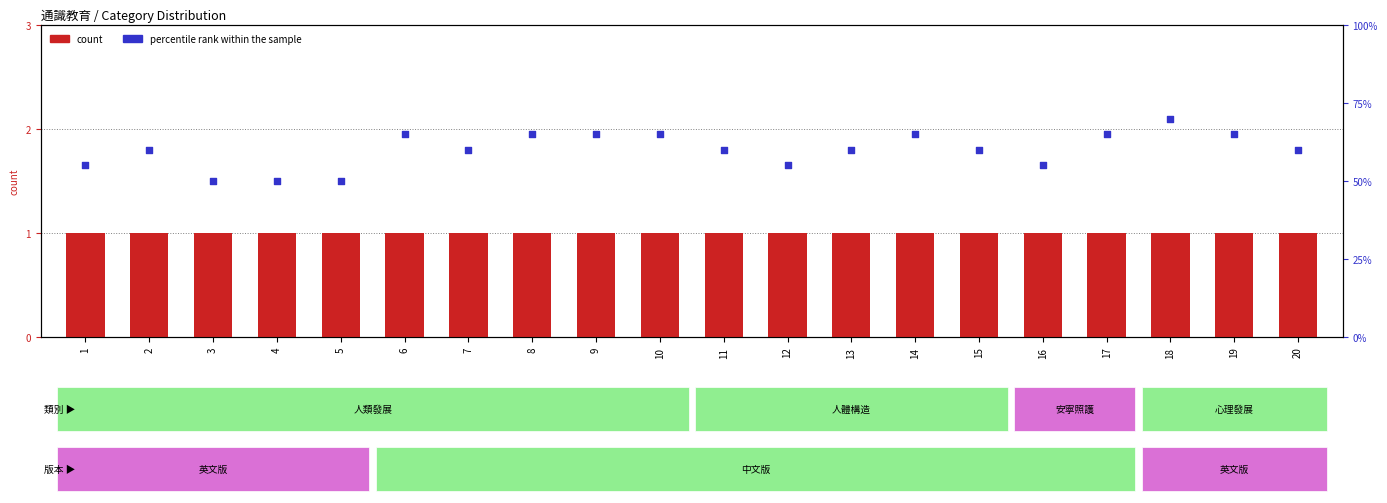

At which category is the sum across all series the highest?

18